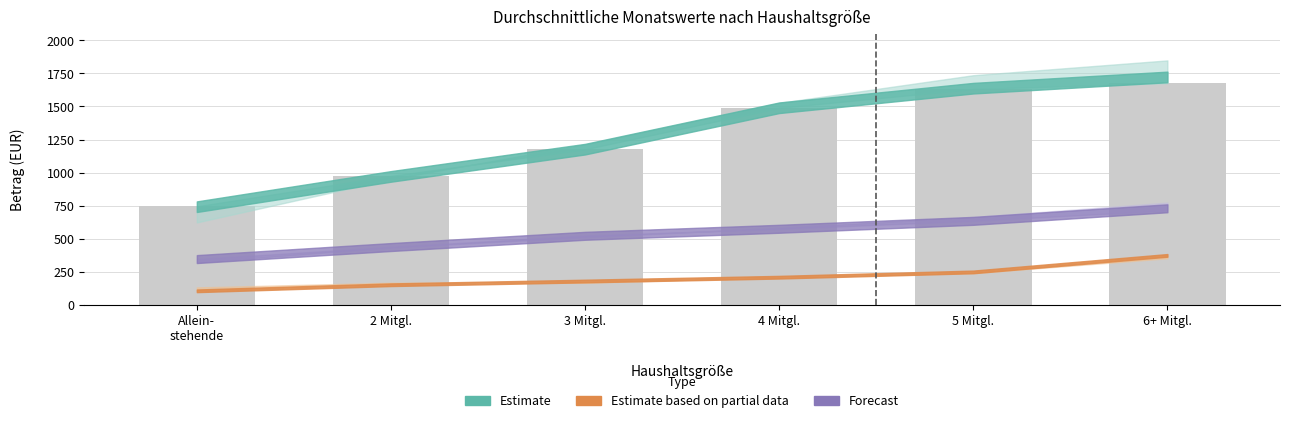

Reading left to right, extract all data points from this chart.

745	975	1176	1489	1632	1676